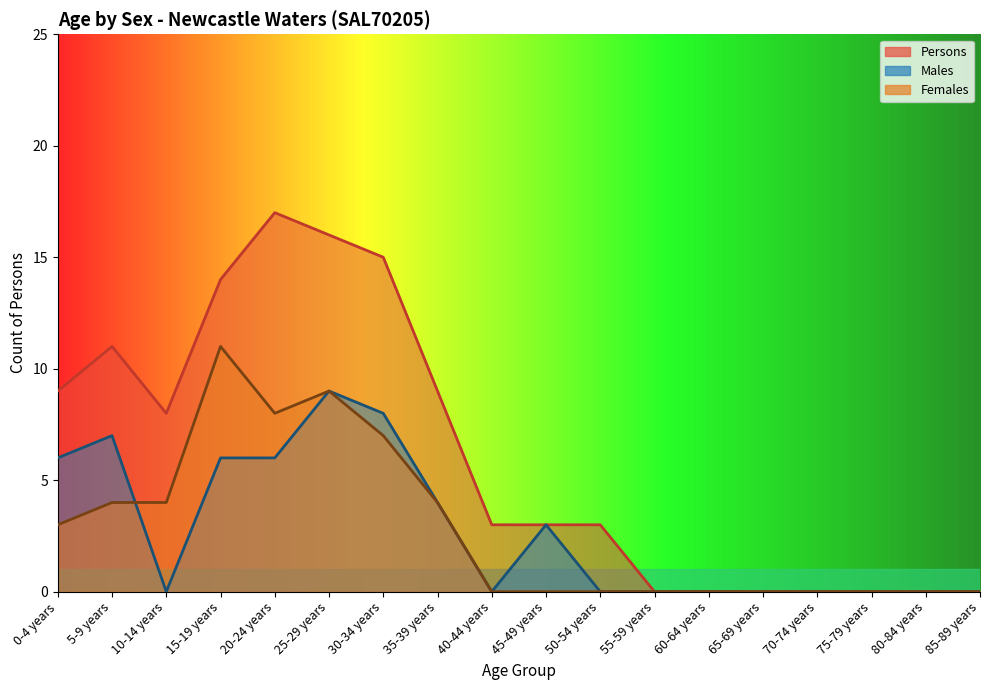

Which label corresponds to the largest value in the chart?

20-24 years